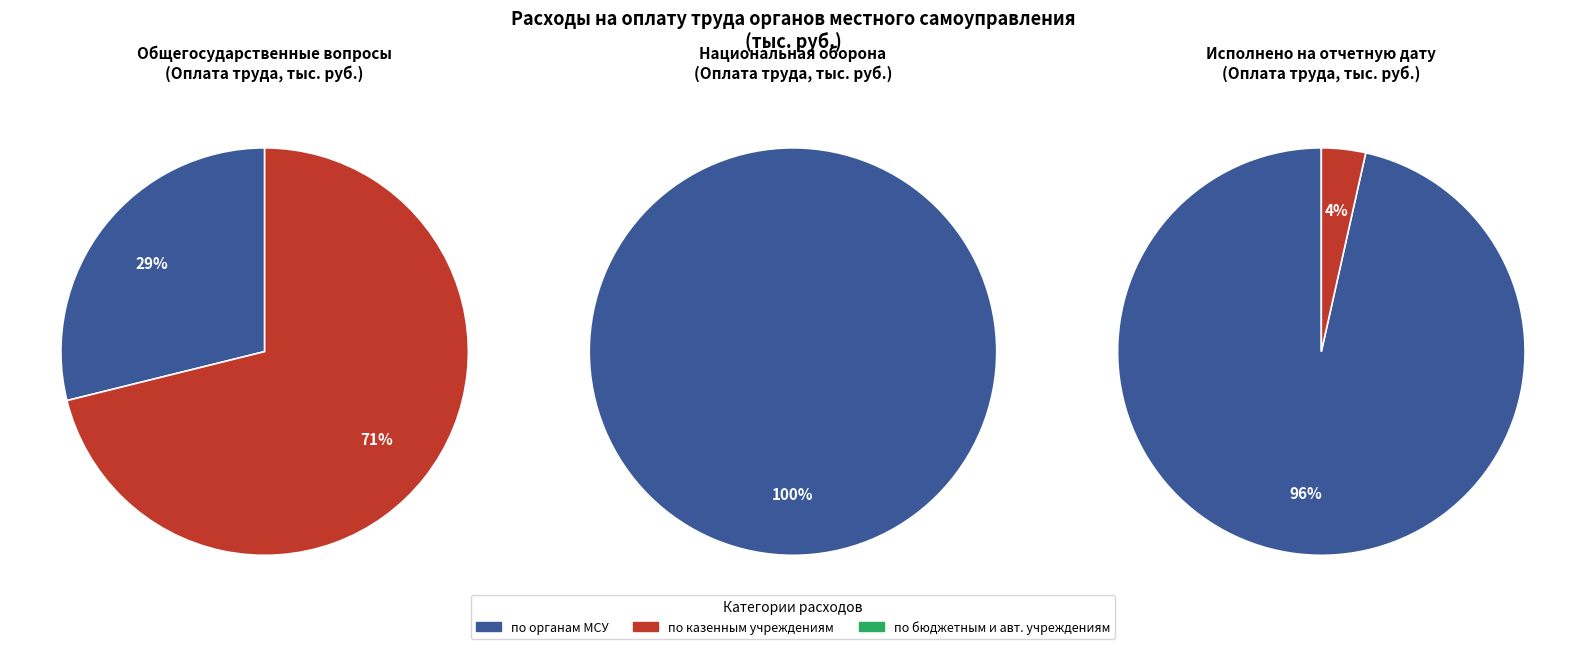

Between Национальная оборона and Общегосударственные вопросы, which is larger?

Общегосударственные вопросы